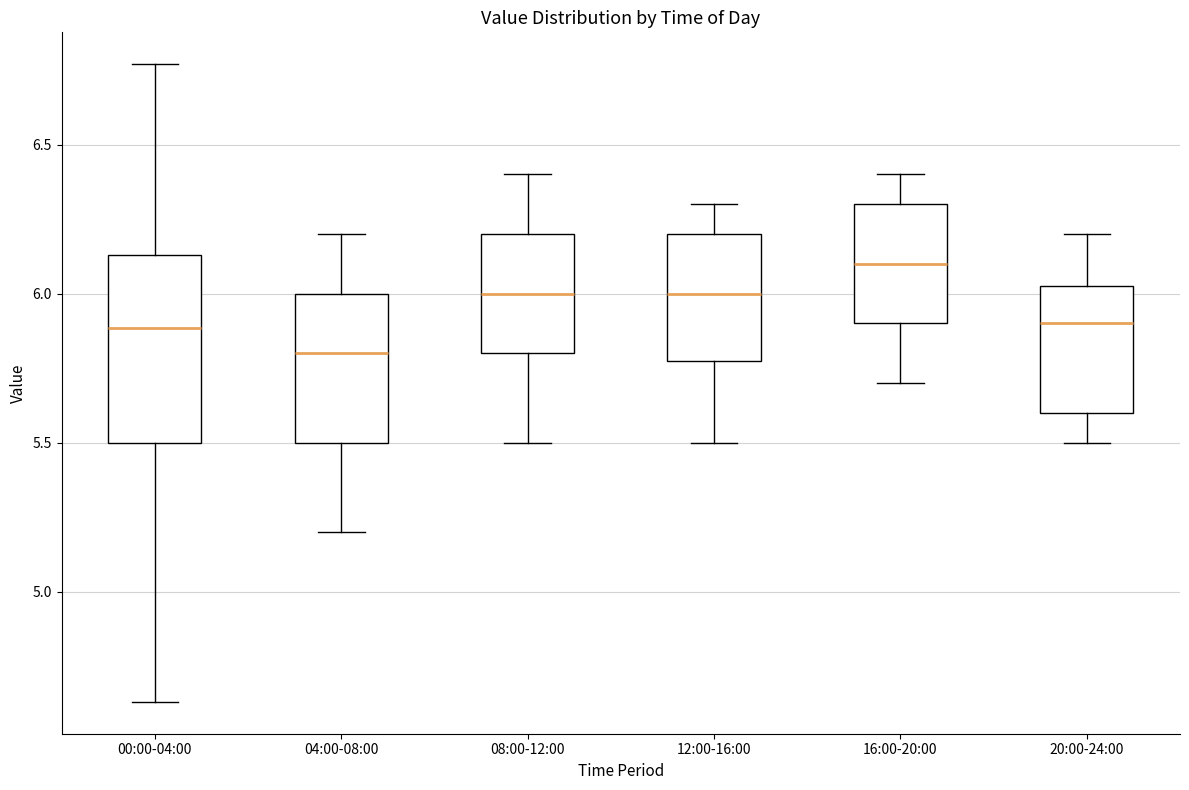

Reading left to right, transcribe this box plot: for each box, give where its median line is, the range the box spans, and where its two whiskers end, as read against the y-axis. The values are not printed on the chart, so give them approximately, as read against the axis.

00:00-04:00: median 5.90, box 5.50 to 6.15, whiskers 4.65 to 6.75
04:00-08:00: median 5.80, box 5.50 to 6.00, whiskers 5.20 to 6.20
08:00-12:00: median 6.00, box 5.80 to 6.20, whiskers 5.50 to 6.40
12:00-16:00: median 6.00, box 5.80 to 6.20, whiskers 5.50 to 6.30
16:00-20:00: median 6.10, box 5.90 to 6.30, whiskers 5.70 to 6.40
20:00-24:00: median 5.90, box 5.60 to 6.05, whiskers 5.50 to 6.20